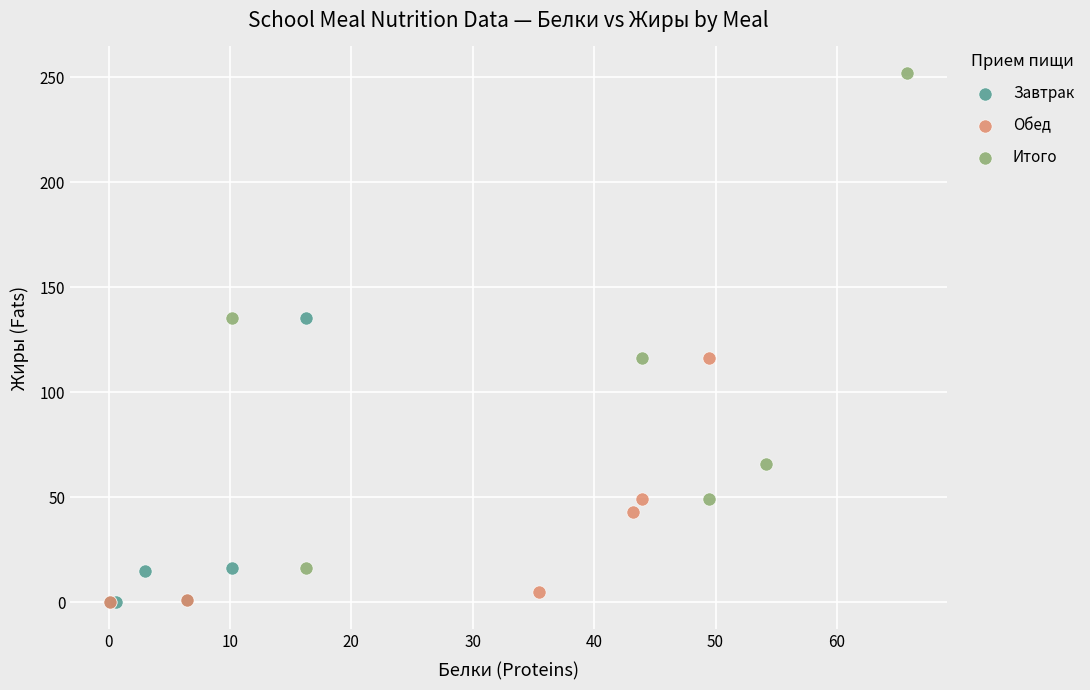

Which series reaches the maximum Y coordinate?

Итого